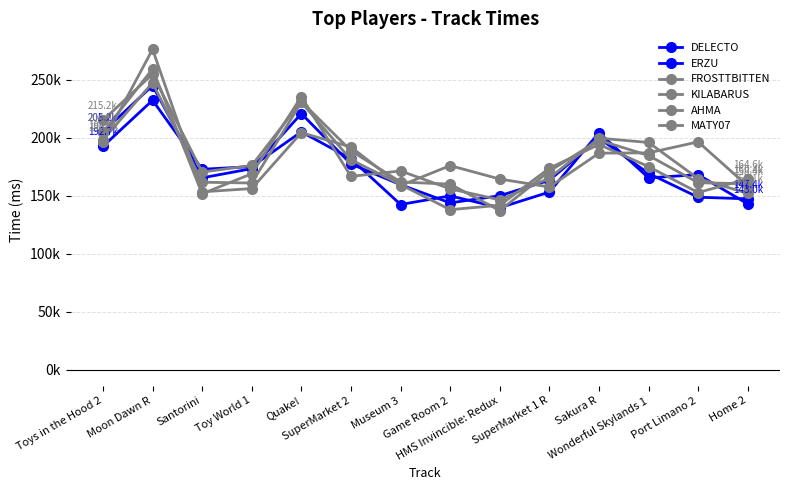

True or false: DELECTO has more than 0 points higher than both neighbors.

True